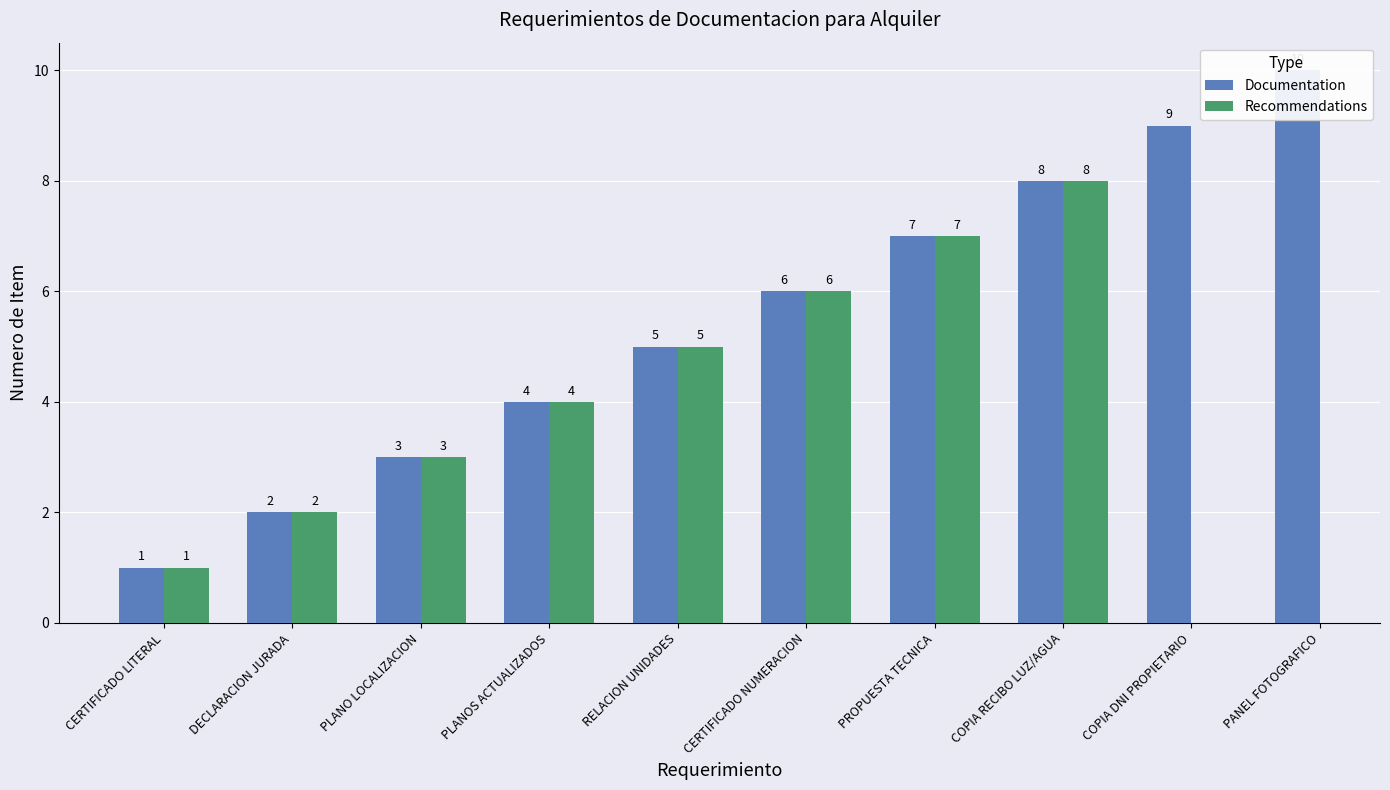

Which series has the largest range (max minus min)?

Documentation